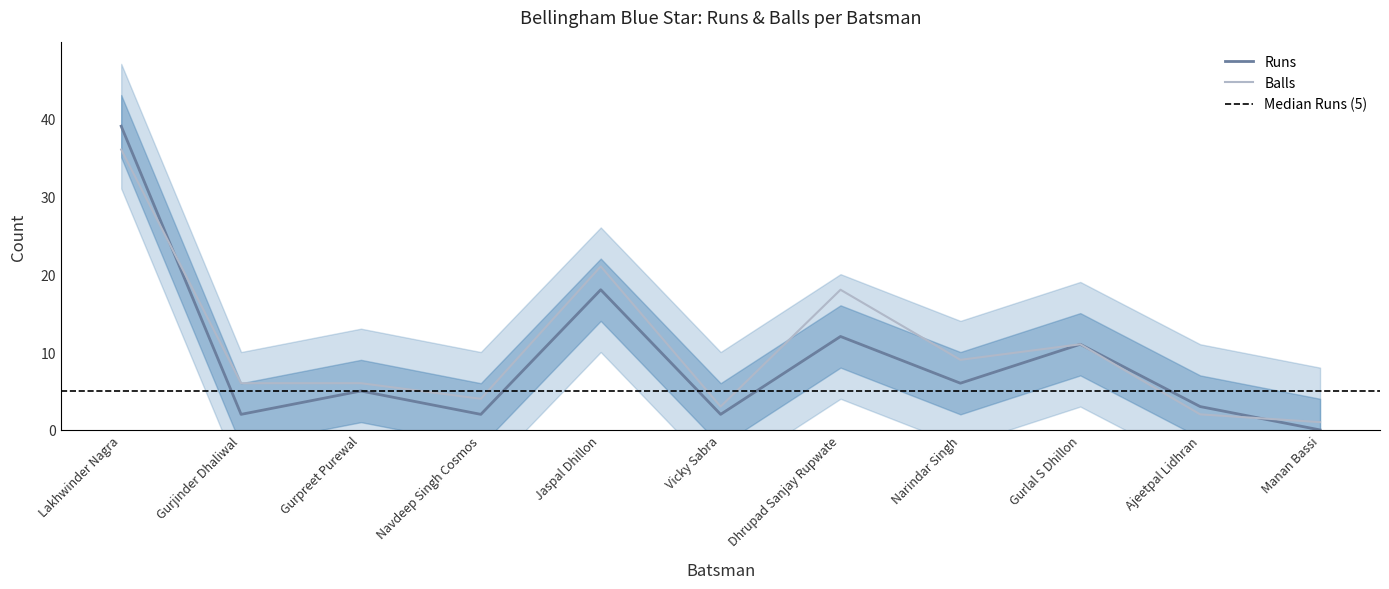

How many series are shown in this chart?

2